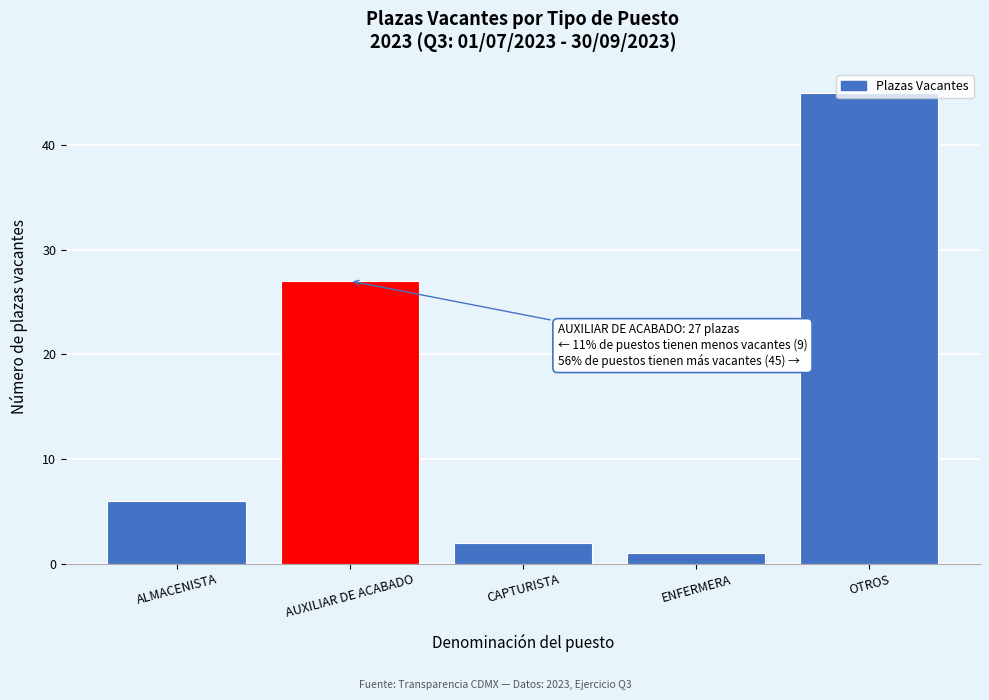

What is the difference between the maximum and minimum values?

44